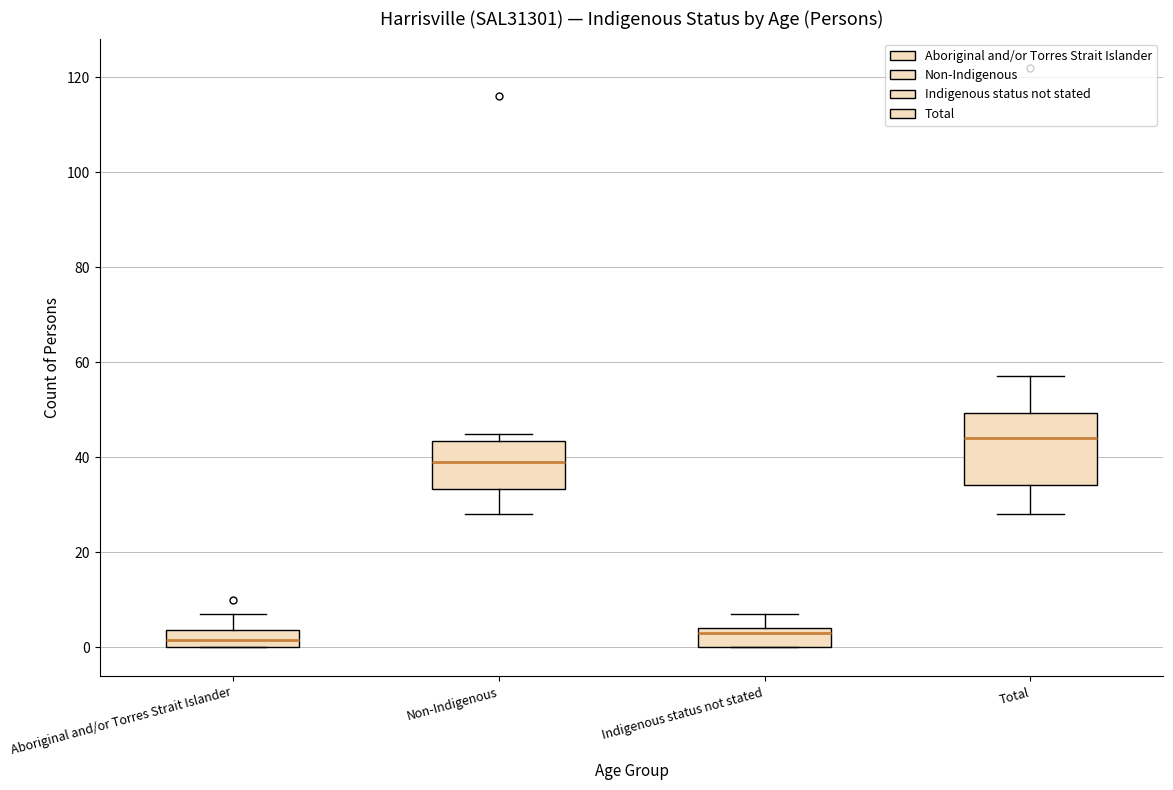

Where does the lower whisker of the box for Total end on the y-axis? The values are not printed on the chart, so give them approximately, as read against the axis.

28